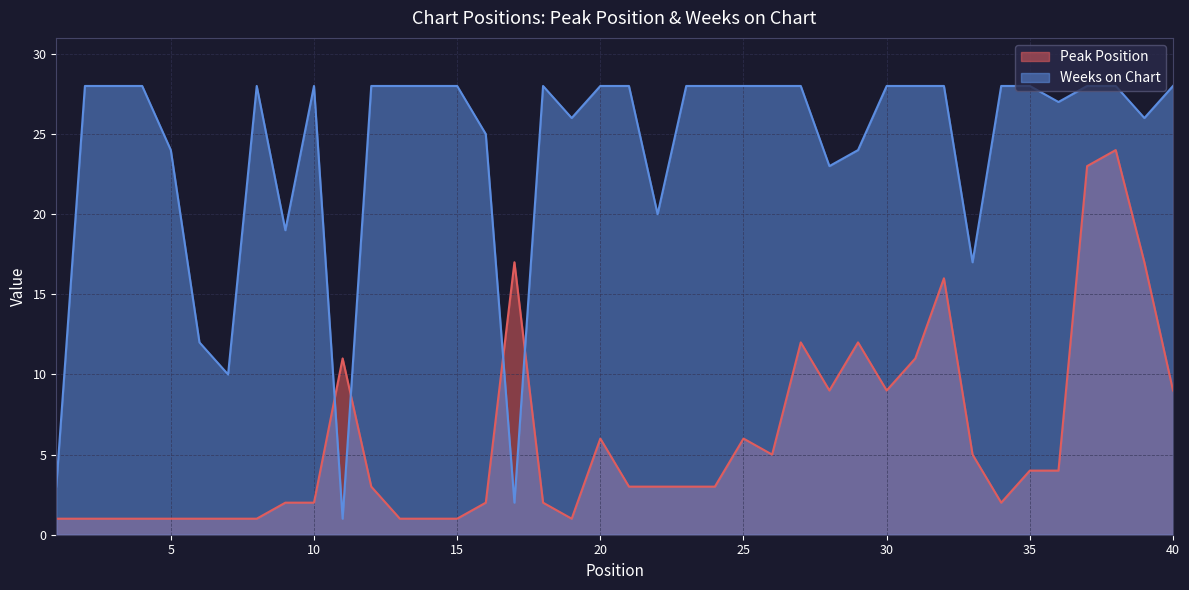

The value of Peak Position at 39 is 22. True or false?

False